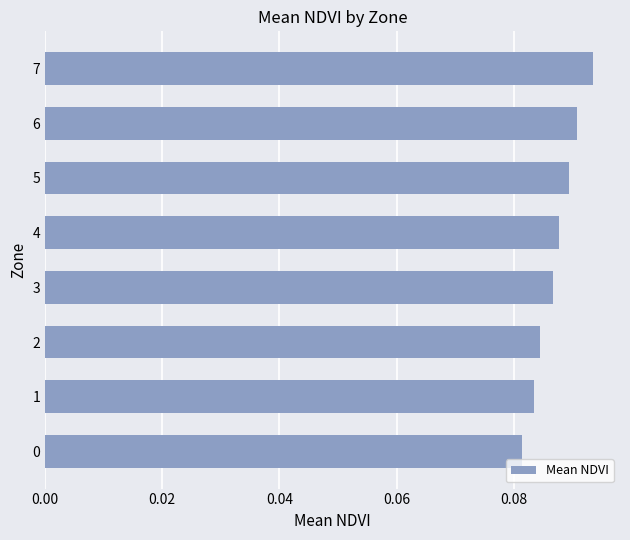

True or false: the data shows 0.2 at 6.

False